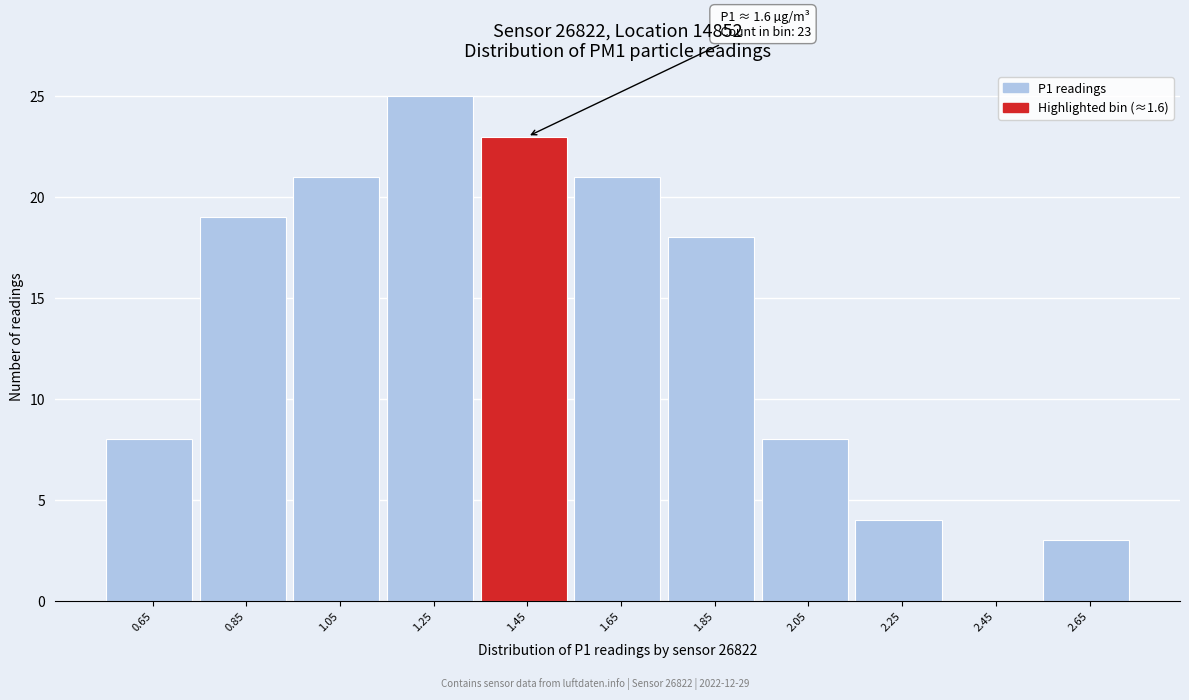

Reading left to right, extract all data points from this chart.

0.65=8	0.85=19	1.05=21	1.25=25	1.45=23	1.65=21	1.85=18	2.05=8	2.25=4	2.45=0	2.65=3